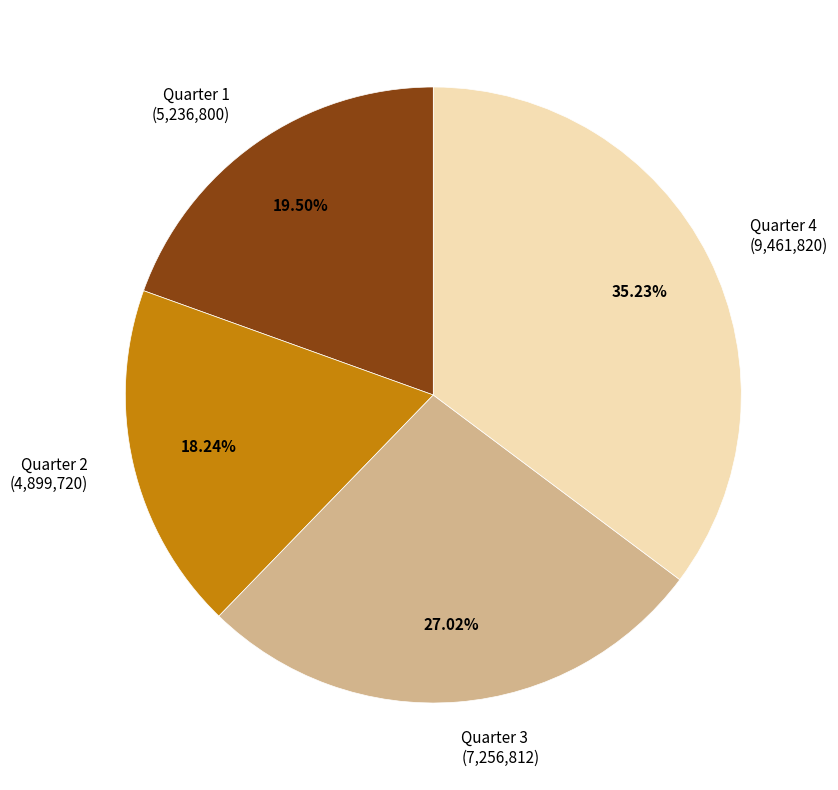

What percentage is the Quarter 4 slice, to the nearest percent?

35%